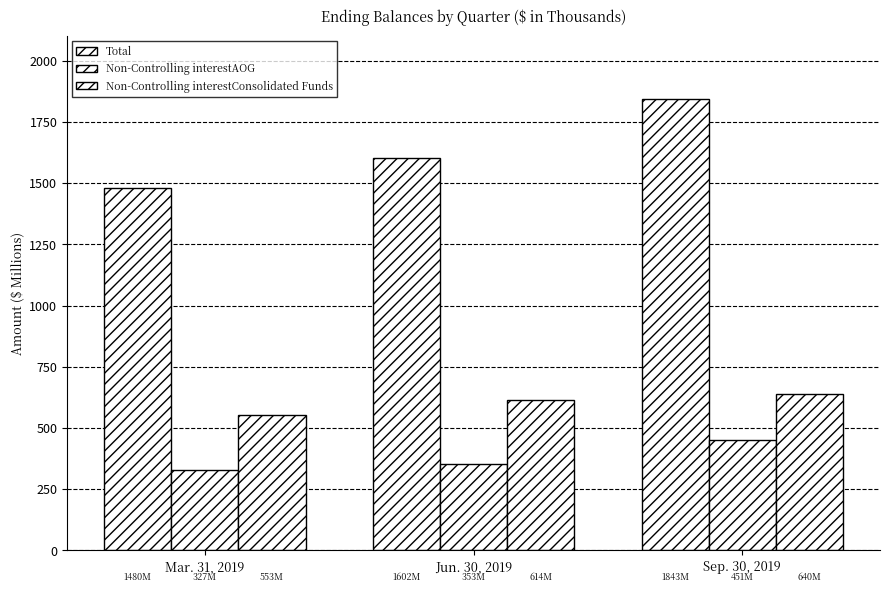

Does the chart contain stacked bars?

No